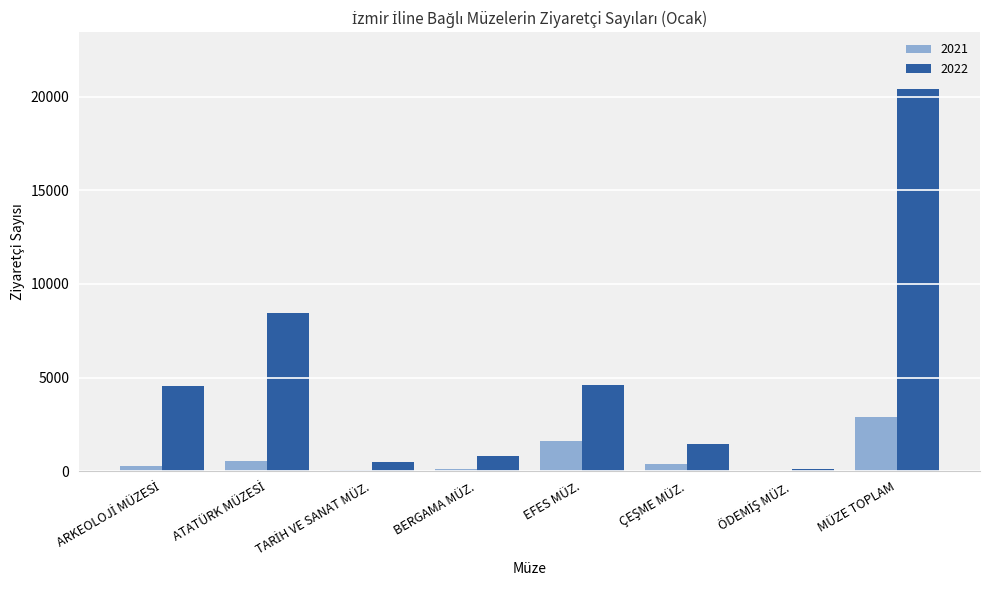

At which category is the sum across all series the highest?

MÜZE TOPLAM